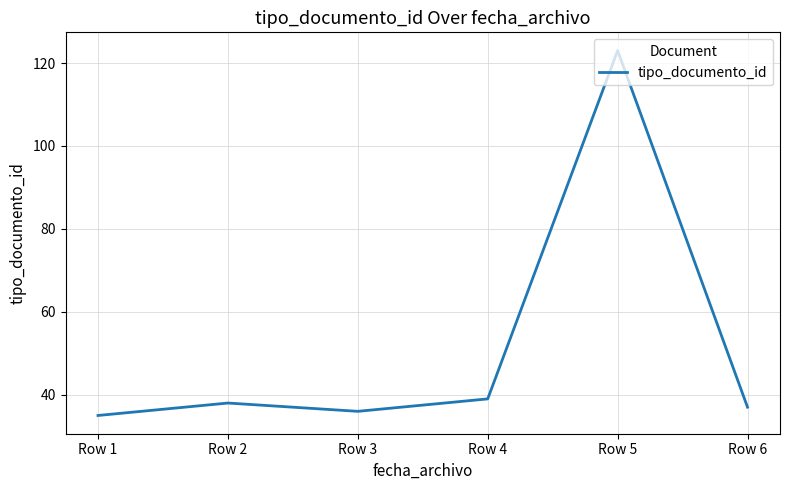

How many interior local valleys (lower than both neighbors) does the data have?

1